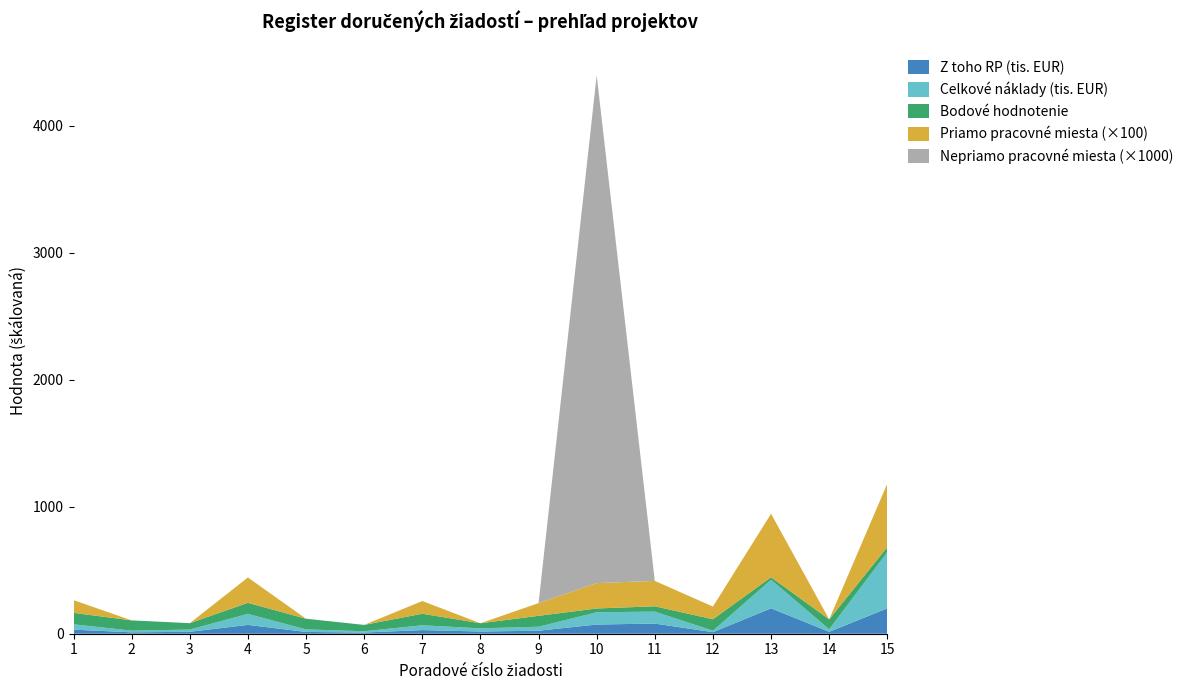

Reading left to right, extract all data points from this chart.

Z toho RP v eur: 1=31905	2=11050	3=15000	4=69480	5=14000	6=9500	7=28500	8=17500	9=23625	10=72375	11=80000	12=12040	13=200000	14=15000	15=200000
Celkove naklady: 1=42540	2=13000	3=18000	4=86850	5=20000	6=10000	7=38000	8=25000	9=31500	10=96500	11=94118	12=12040	13=225000	14=20000	15=442882
Bodove hodnotenie: 1=90	2=81	3=50	4=87	5=84	6=50	7=91	8=40	9=86	10=30	11=42	12=90	13=20	14=78	15=40
Priamo pracovne miesta: 1=1	2=0	3=0	4=2	5=0	6=0	7=1	8=0	9=1	10=2	11=2	12=1	13=5	14=0	15=5
Nepriamo pracovne miesta: 1=0	2=0	3=0	4=0	5=0	6=0	7=0	8=0	9=0	10=4	11=0	12=0	13=0	14=0	15=0